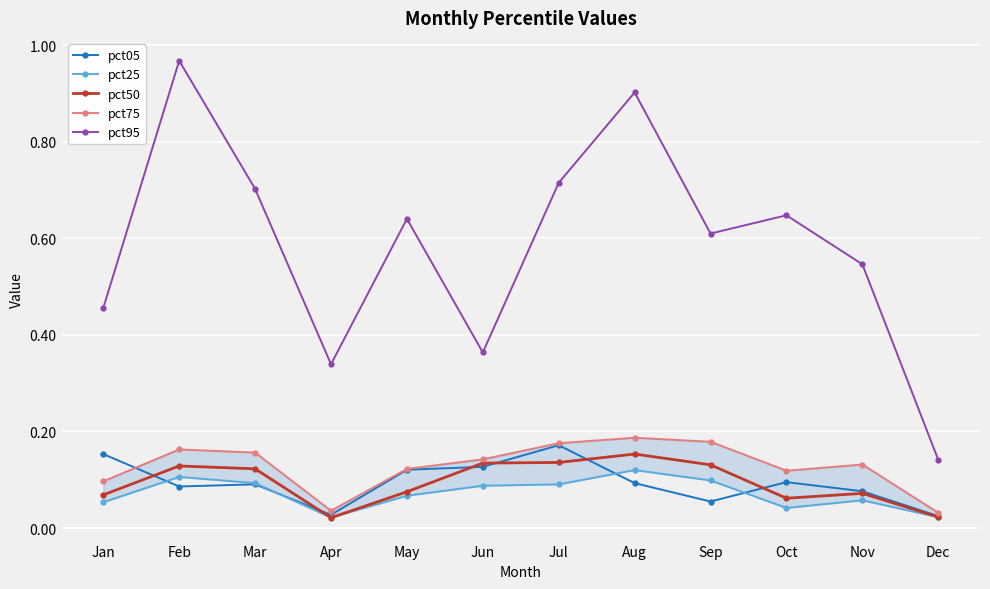

The pct95 series shows 0.5 at Nov. True or false?

True